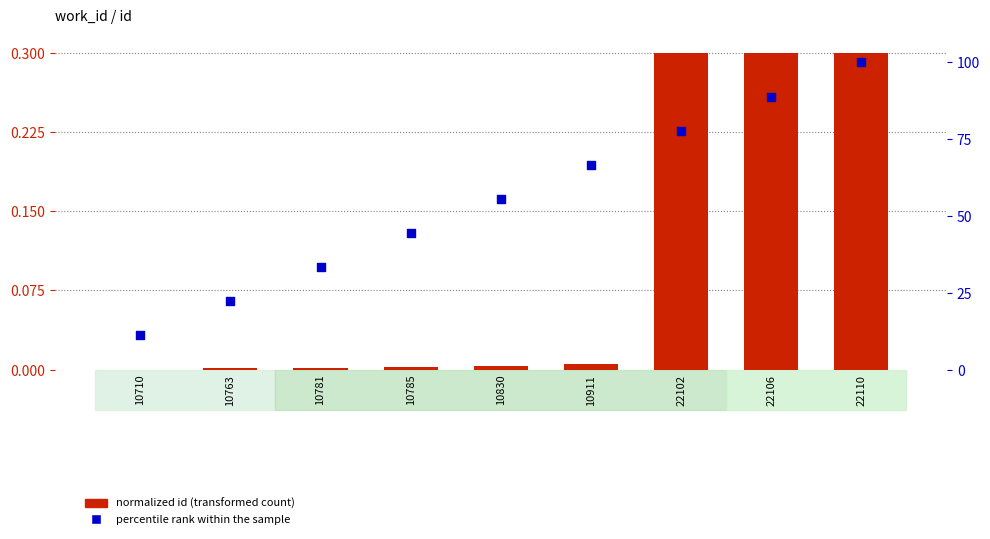

Which series has the largest Y range (max minus min)?

percentile rank within the sample